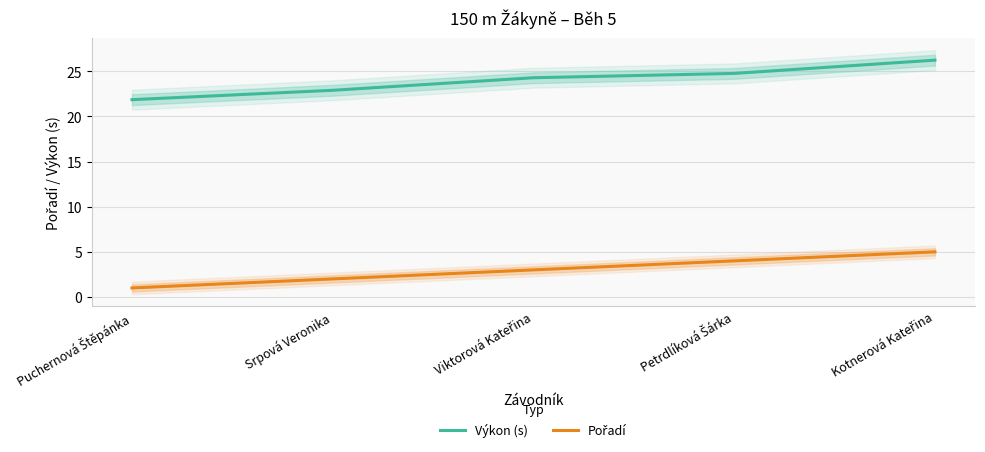

At how many categories does at least one series exceed 1?

5